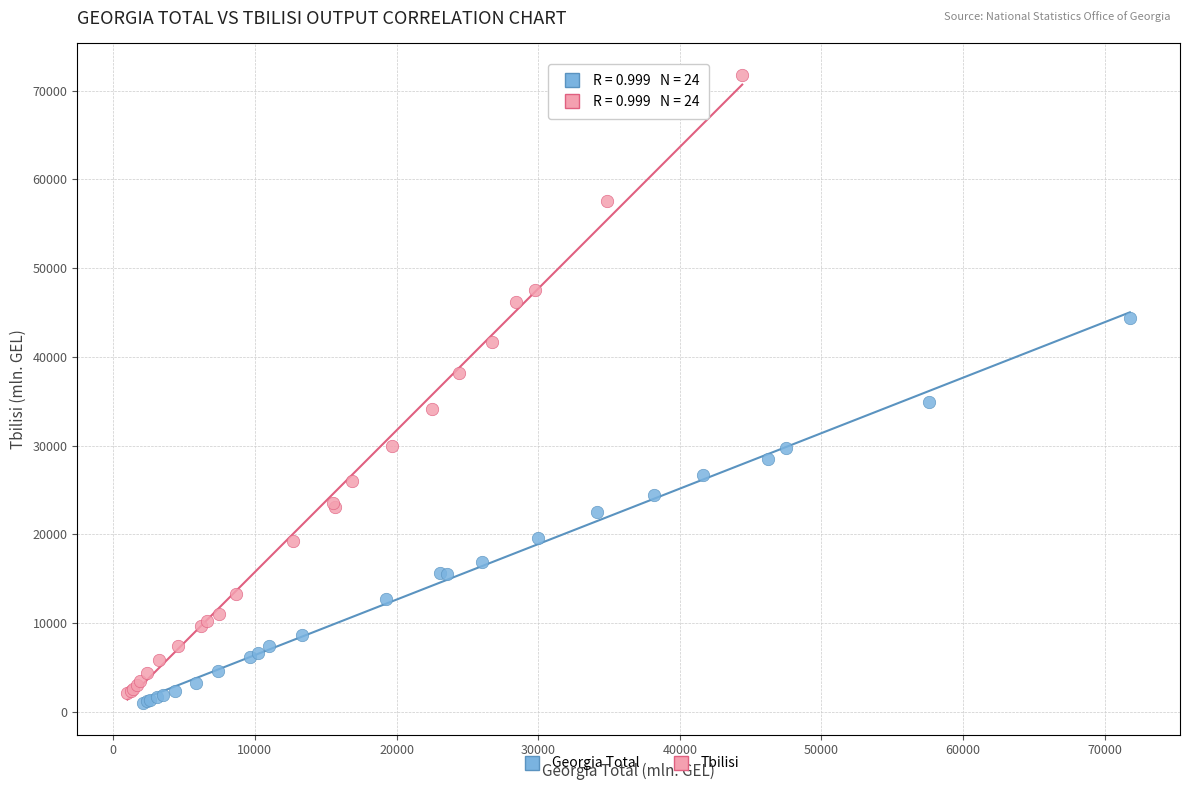

Which series contains the lowest Y value?

Georgia Total